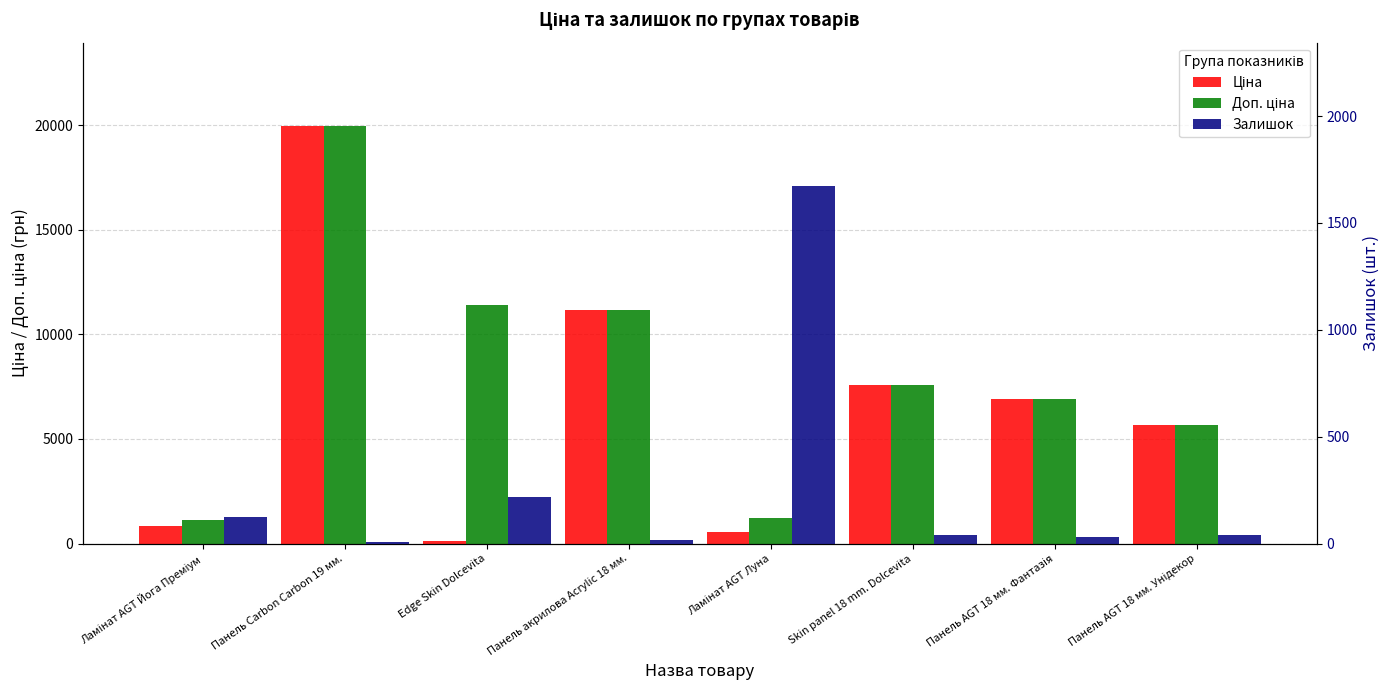

The value of Залишок at Edge Skin Dolcevita is 218.0. True or false?

True